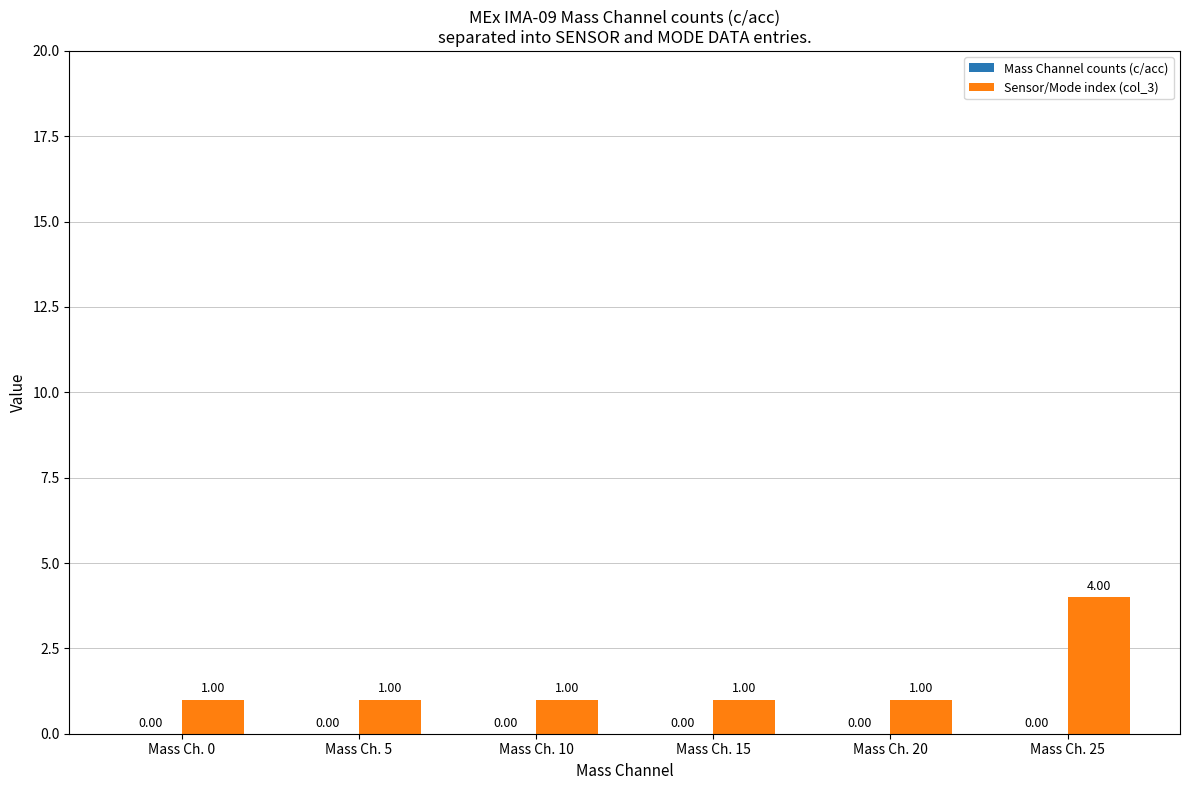

Approximately how many times larger is the value at Mass Ch. 5 compared to Mass Ch. 10?

1.0